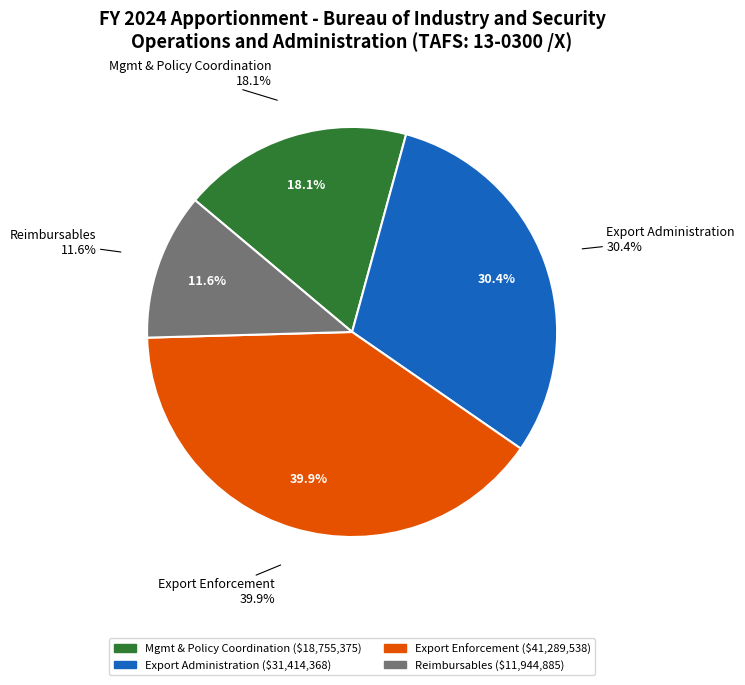

To the nearest percent, what is the difference between the Export Enforcement and Reimbursables slice percentages?

28%